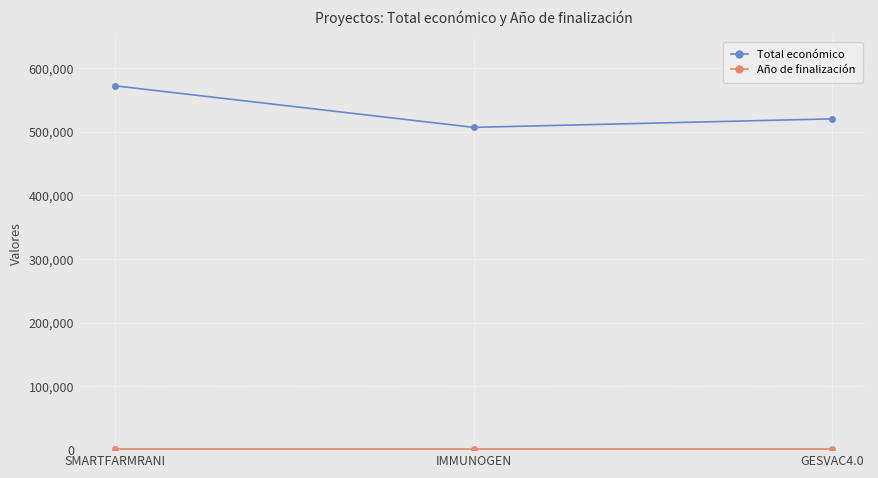

Where is Total económico nearest to the value 539334?

GESVAC4.0